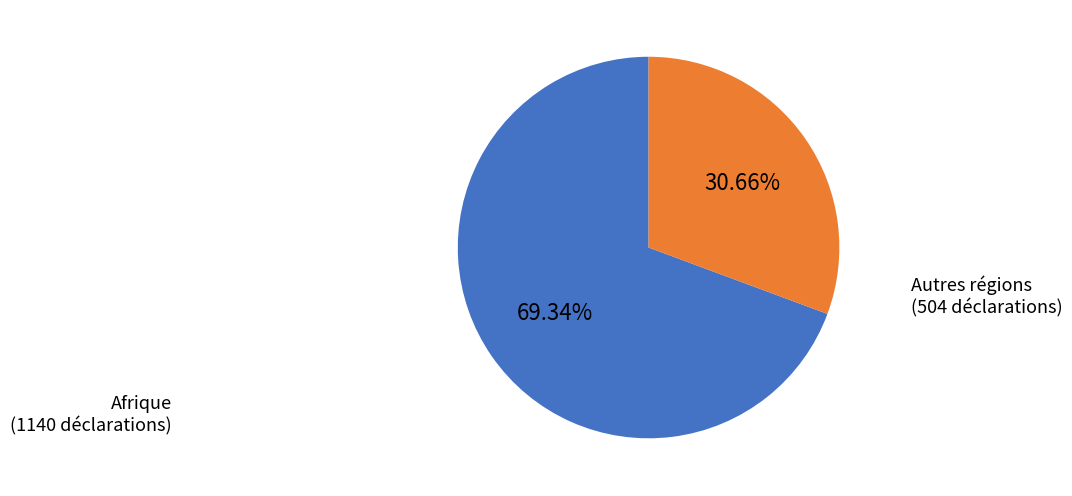

Does any single category account for the majority?

Yes